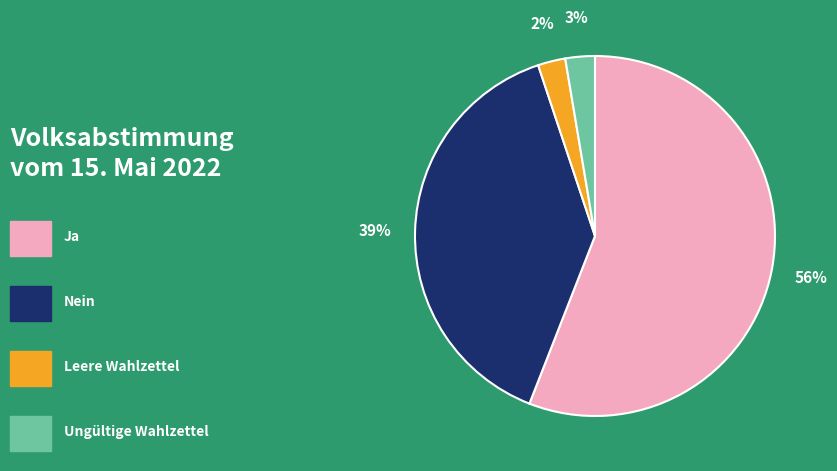

Does any single category account for the majority?

Yes